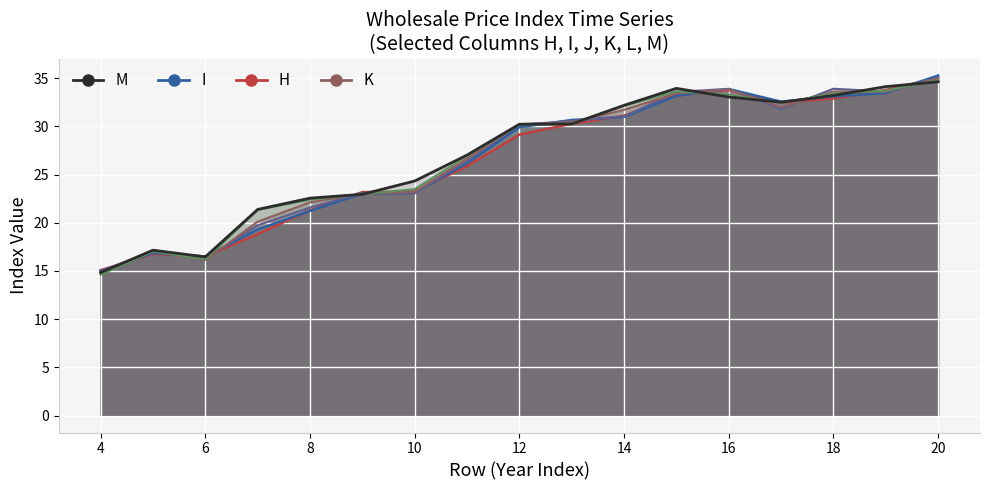

At which label is J closest to 25?

16